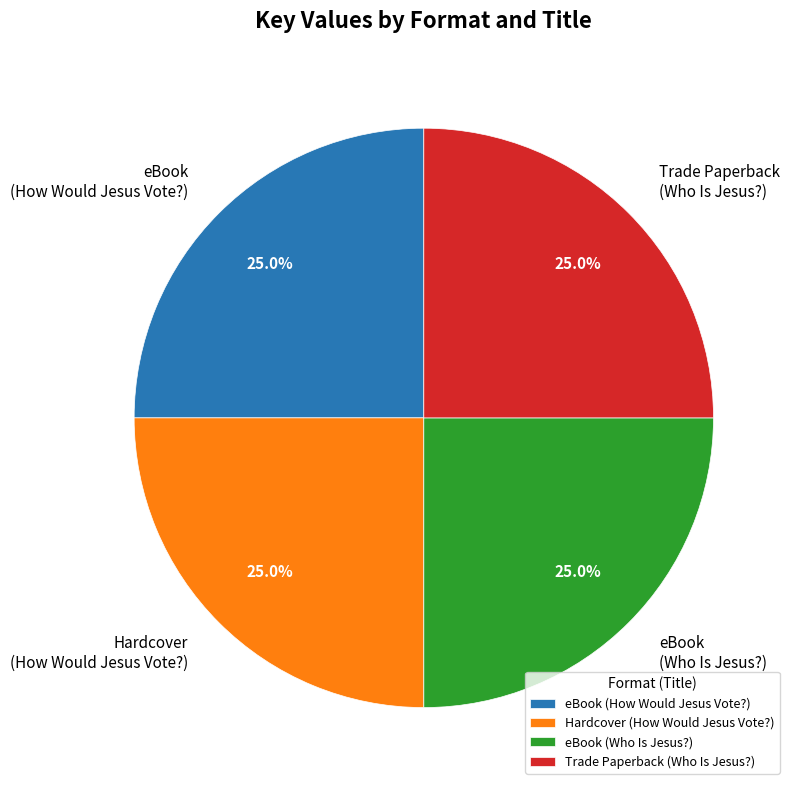

What is the ratio of the value at Hardcover (How Would Jesus Vote?) to the value at eBook (How Would Jesus Vote?)?

1.0